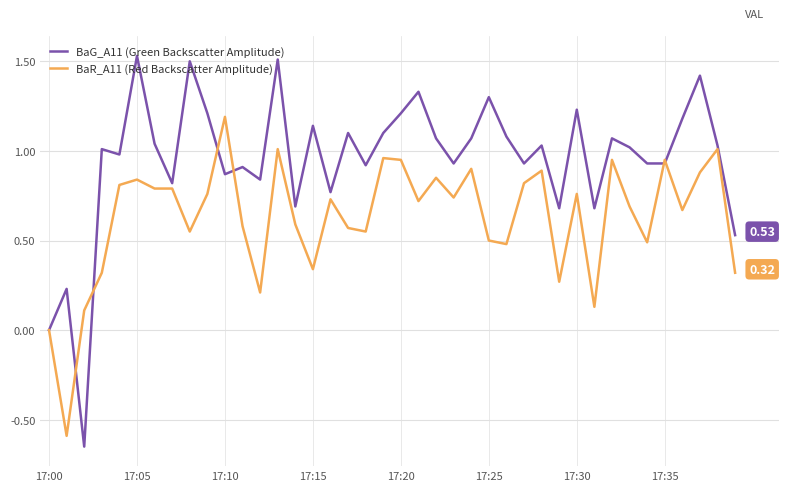

Which series has the largest range (max minus min)?

BaG_A11 (Green Backscatter Amplitude)